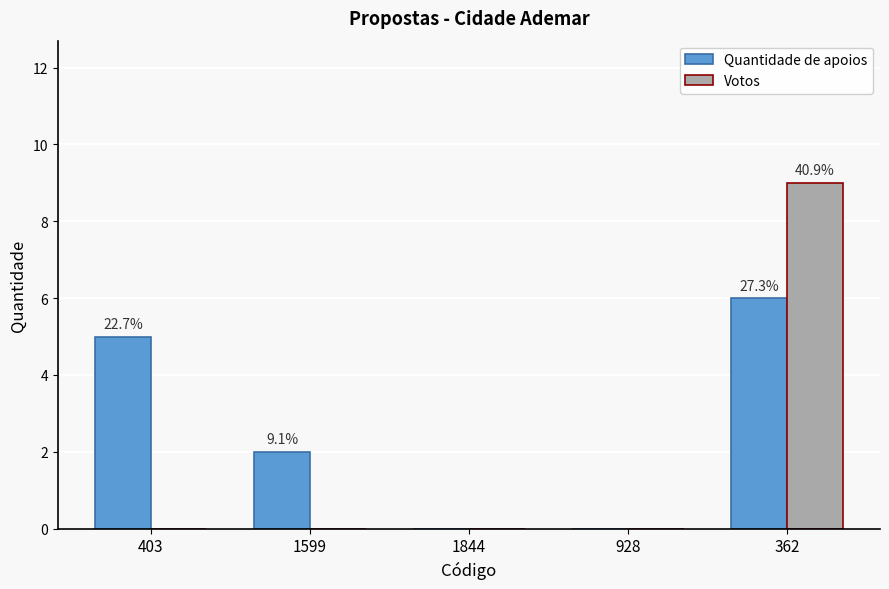

At which category is the sum across all series the highest?

362